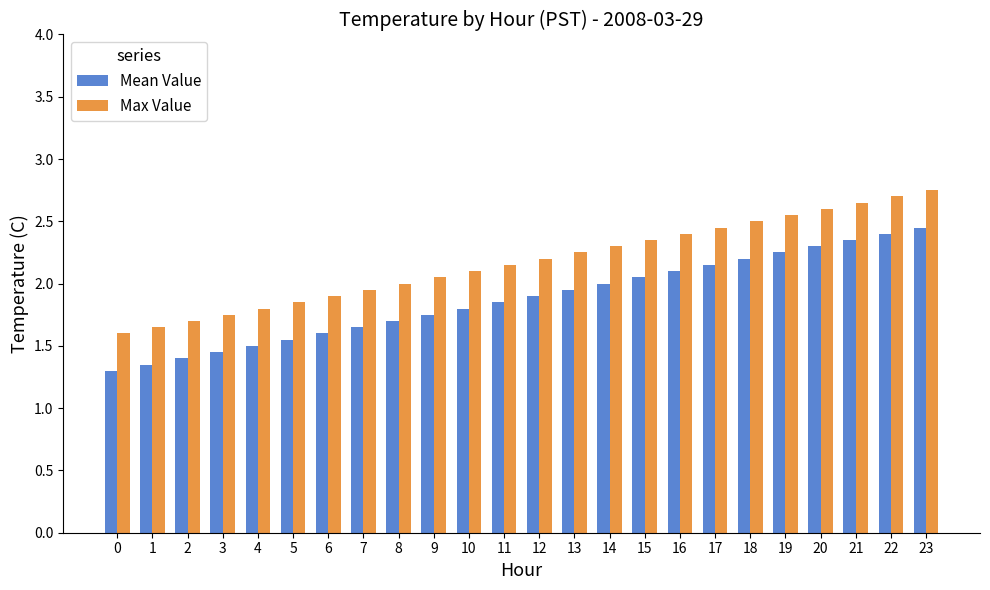

Are the bars grouped side by side (vs. stacked)?

Yes